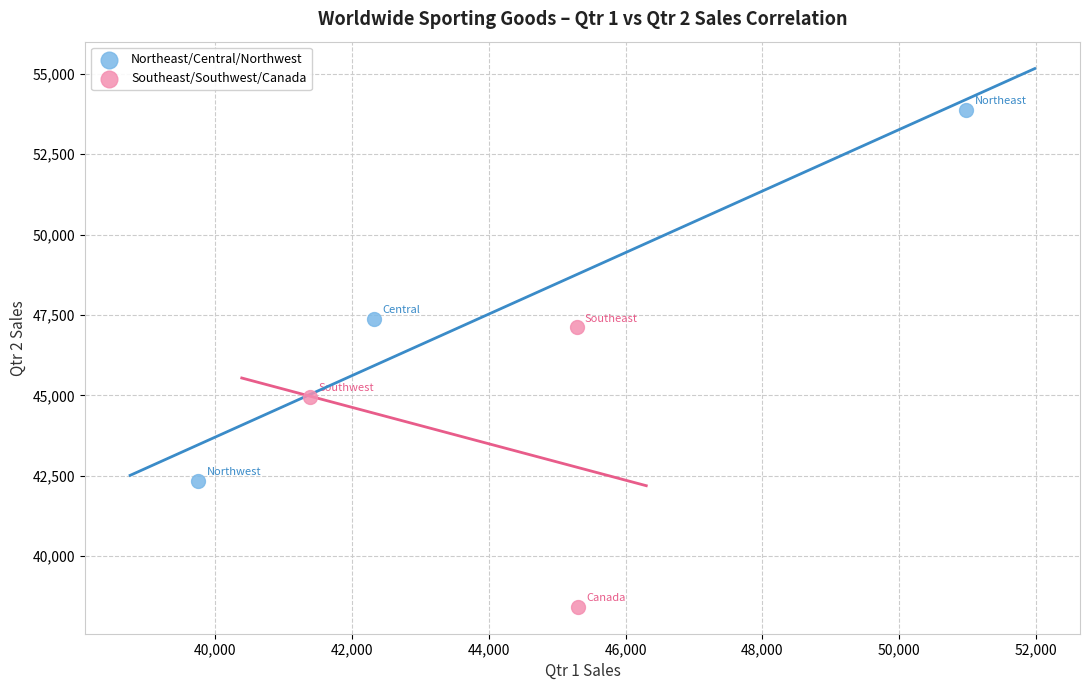

Which series reaches the maximum Y coordinate?

Northeast/Central/Northwest